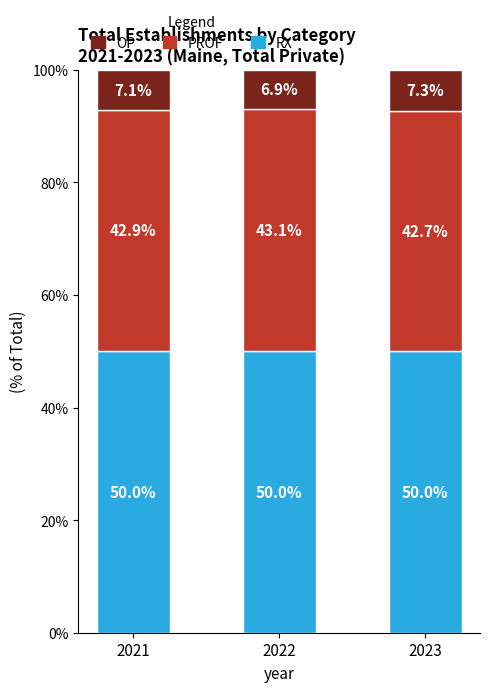

What are all the series names shown in the legend?

OP, PROF, RX